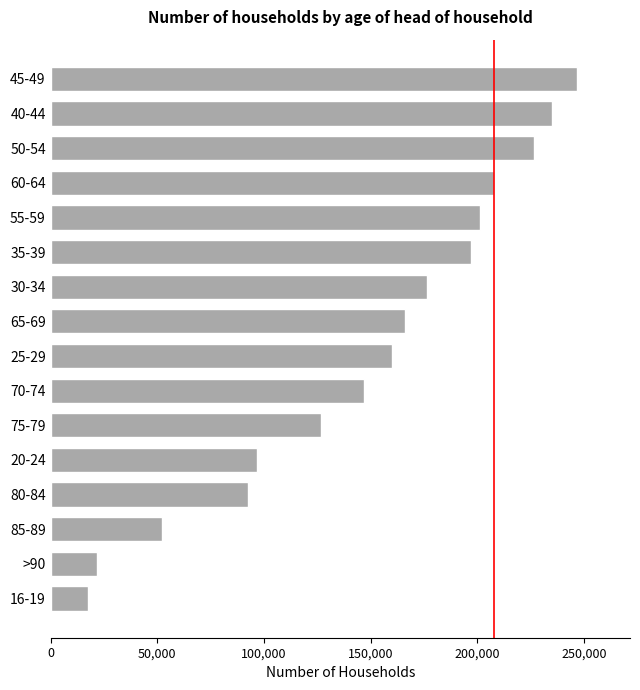

How many series are shown in this chart?

1